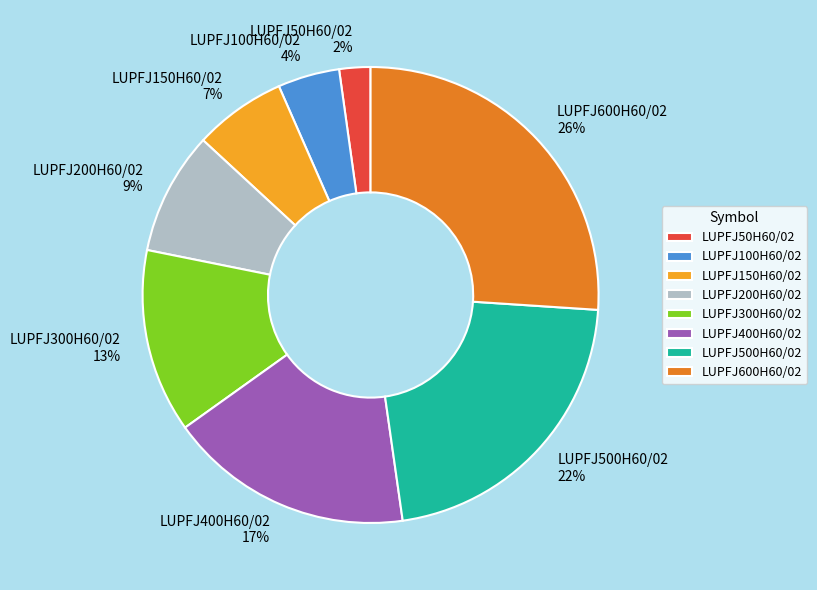

To the nearest percent, what is the combined percentage of LUPFJ200H60/02 and LUPFJ400H60/02?

26%